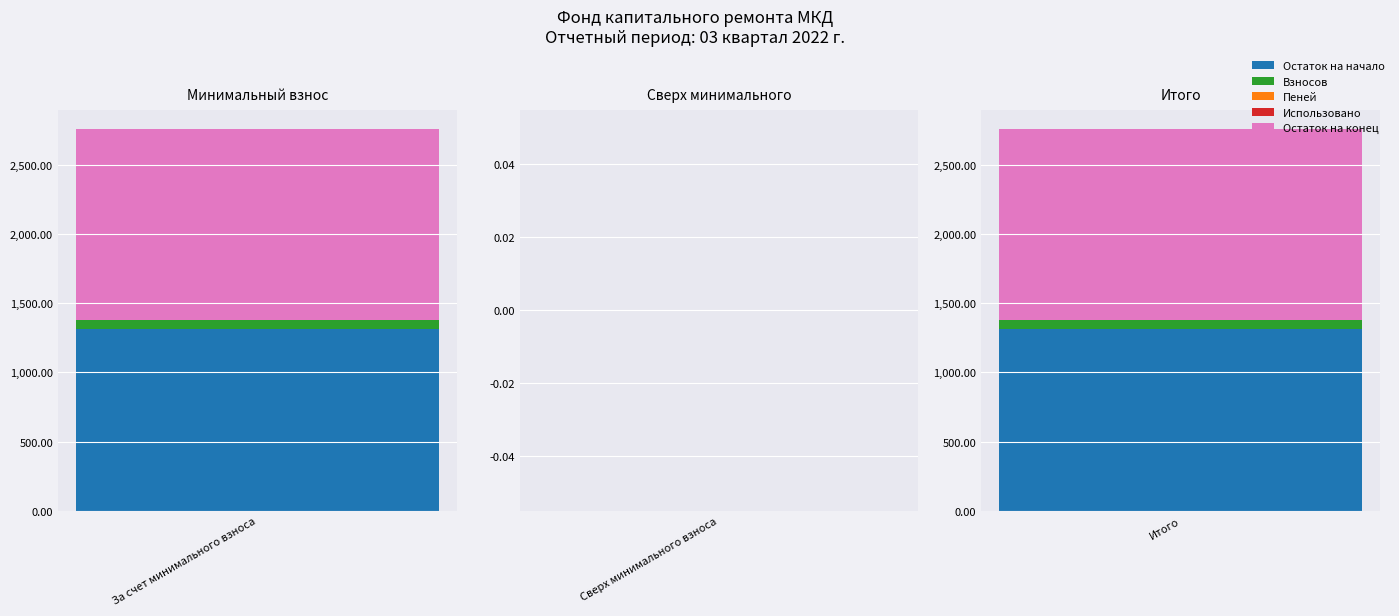

Reading left to right, list all the values displayed in this chart.

Остаток на начало: 1314.9	0.0	1314.9
Взносов: 65.0	0.0	65.0
Пеней: 0.0	0.0	0.0
Использовано: 0.0	0.0	0.0
Остаток на конец: 1379.9	0.0	1379.9